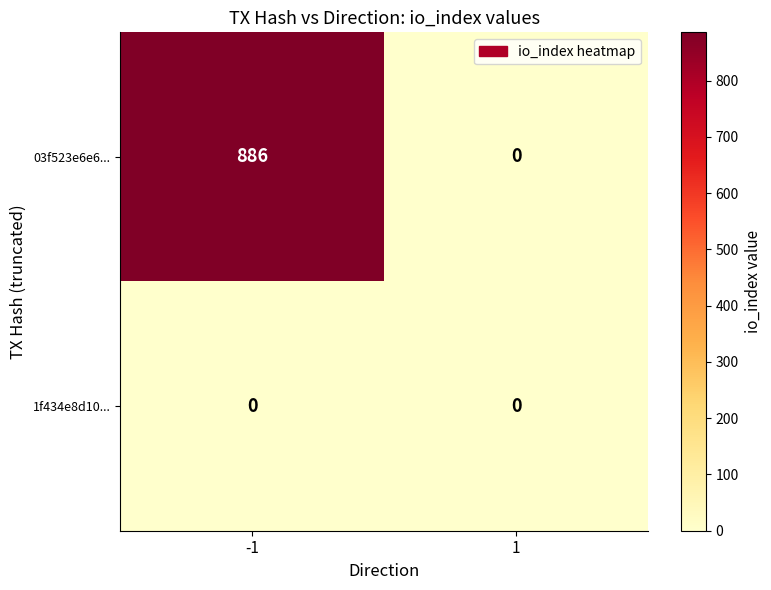

List the labels in order of 03f523e6e6... value, smallest first.

1, -1